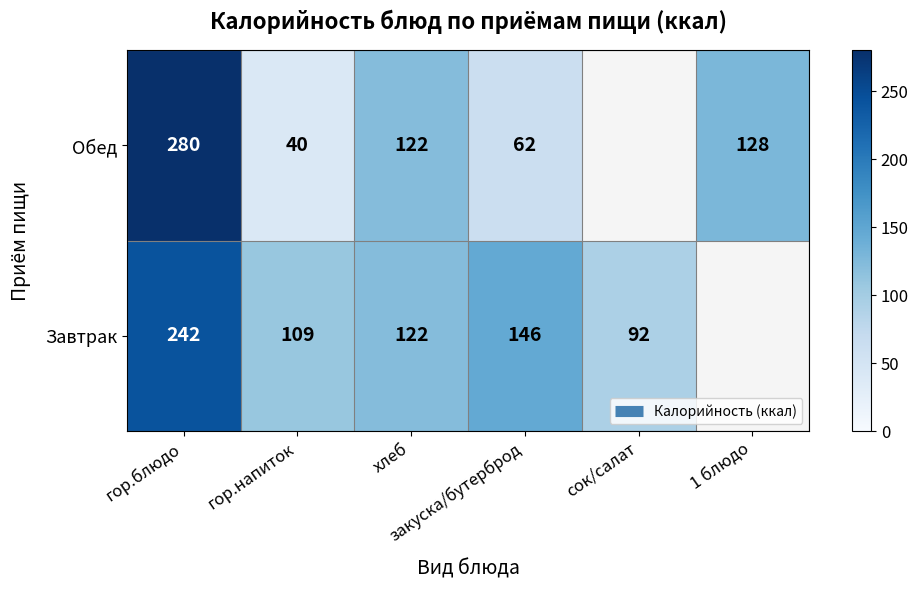

How many data points in Обед are less than 280?

4